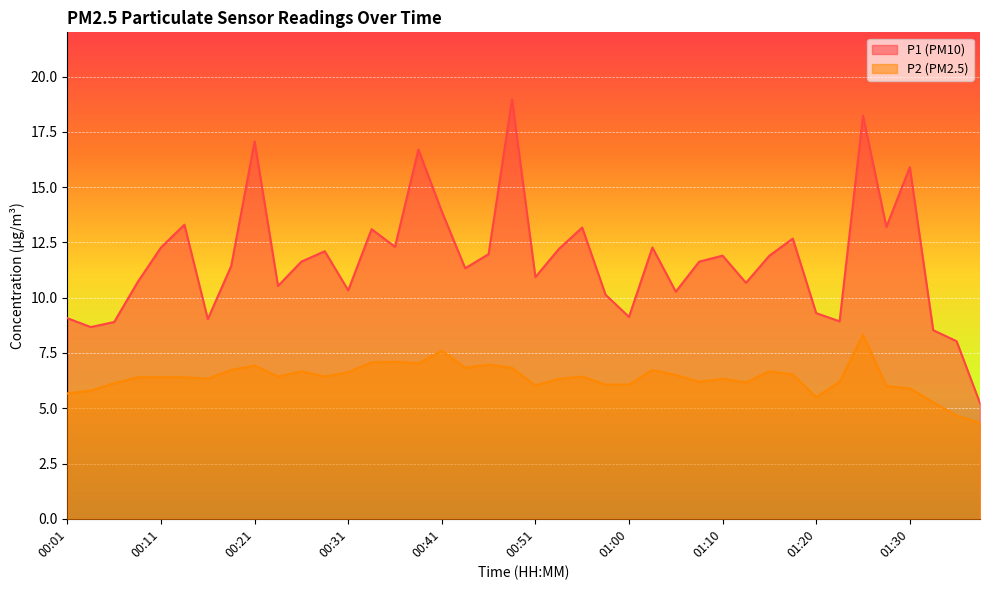

Is the value of P1 at 00:13 greater than the value of P2 at 00:13?

Yes